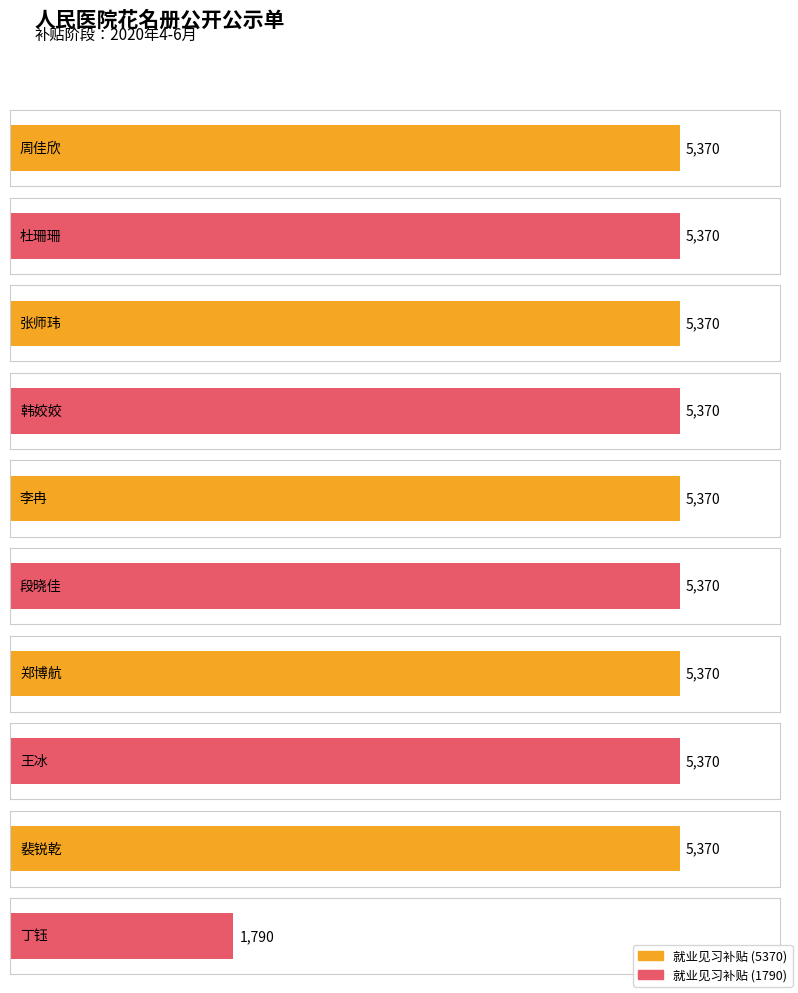

True or false: the data shows 7229 at 段晓佳.

False